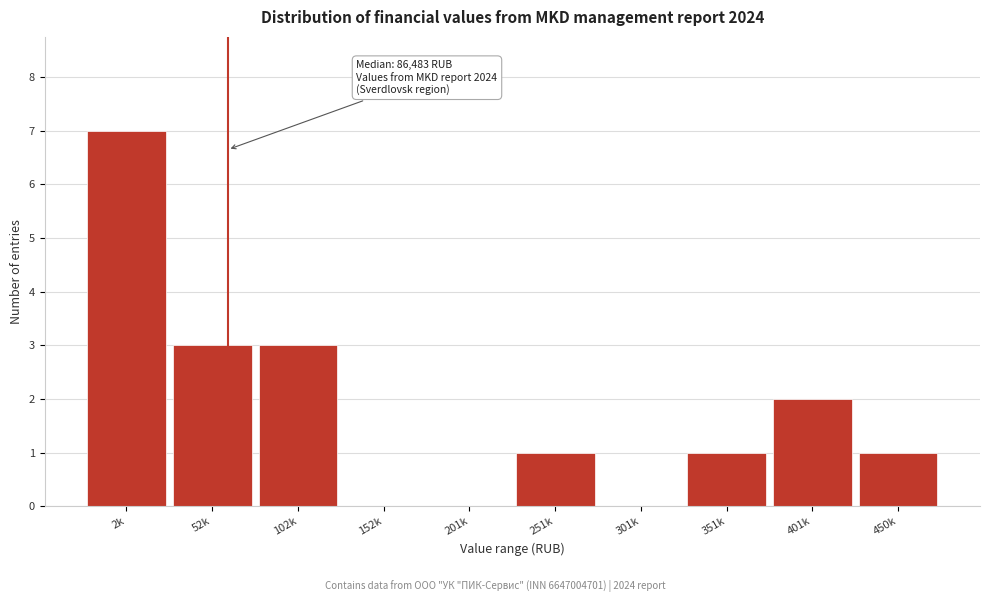

Reading right to left, extract all data points from this chart.

450k=1	401k=2	351k=1	301k=0	251k=1	201k=0	152k=0	102k=3	52k=3	2k=7